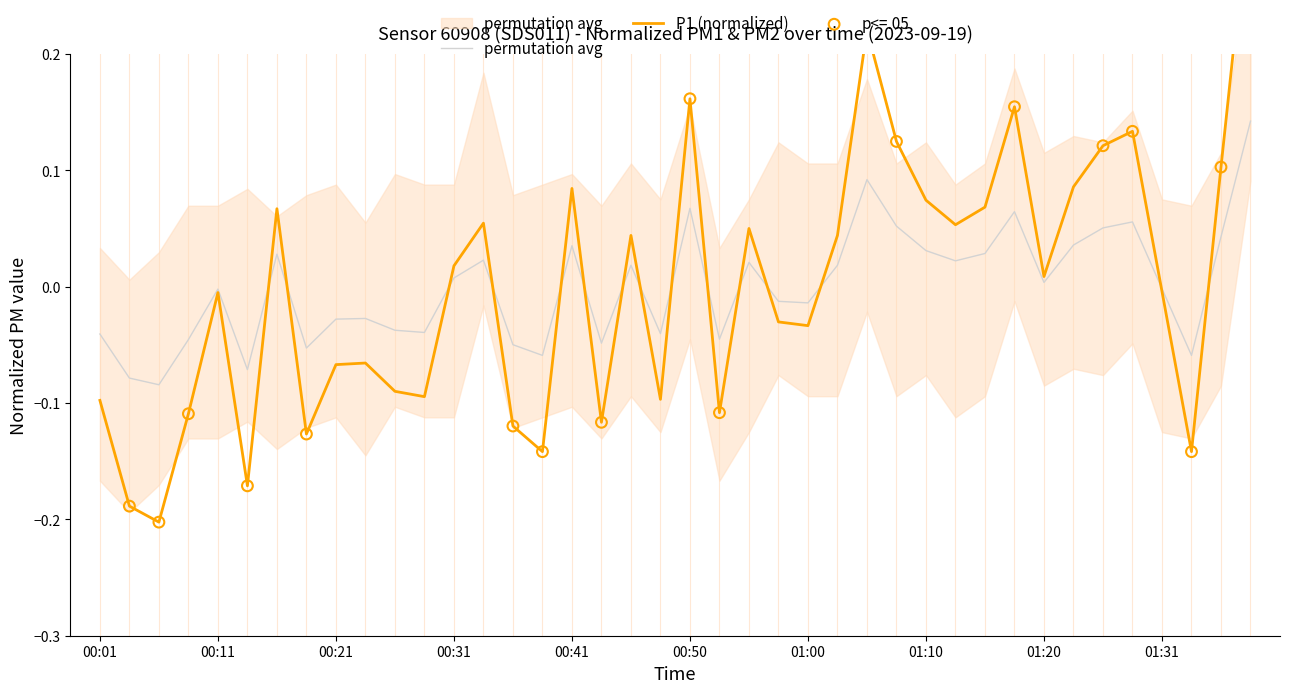

Which has a higher value, 00:11 or 01:15?

01:15